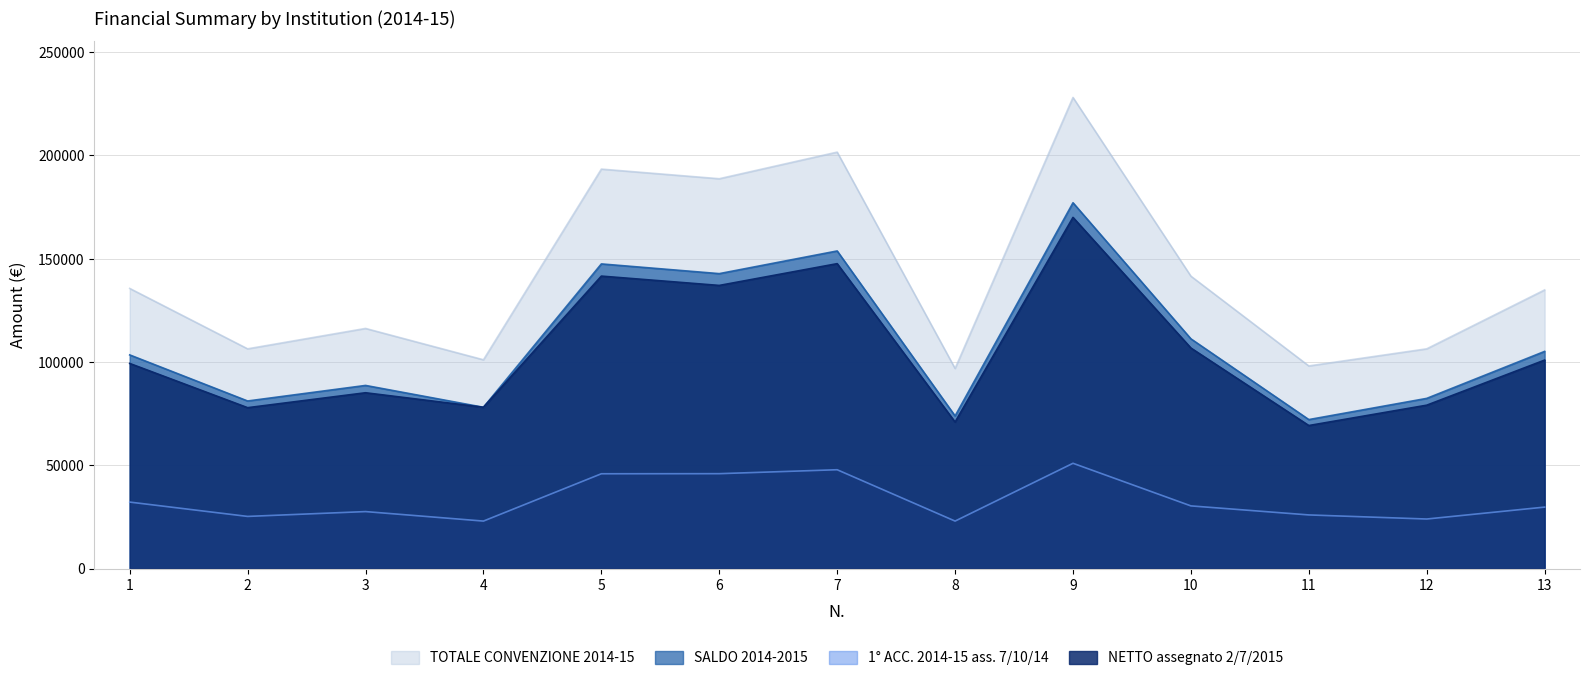

Between 2 and 11, which series saw the biggest shift?

SALDO 2014-2015